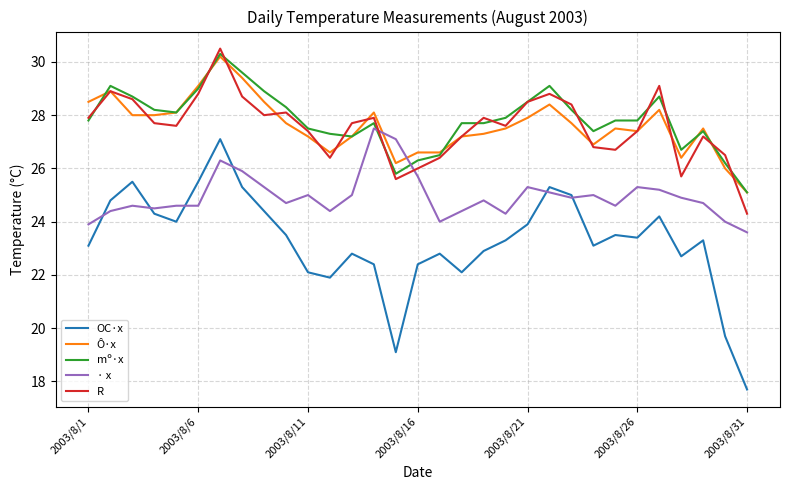

What is the highest value of the Ô·x series?

30.2